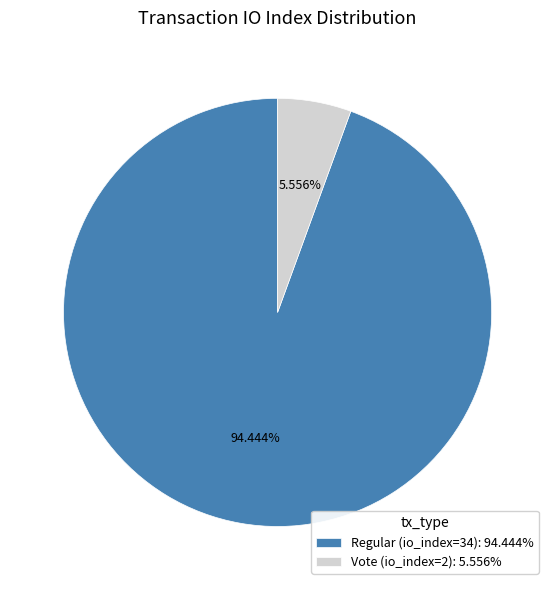

To the nearest percent, what percentage of the pie is Regular (io_index=34)?

94%